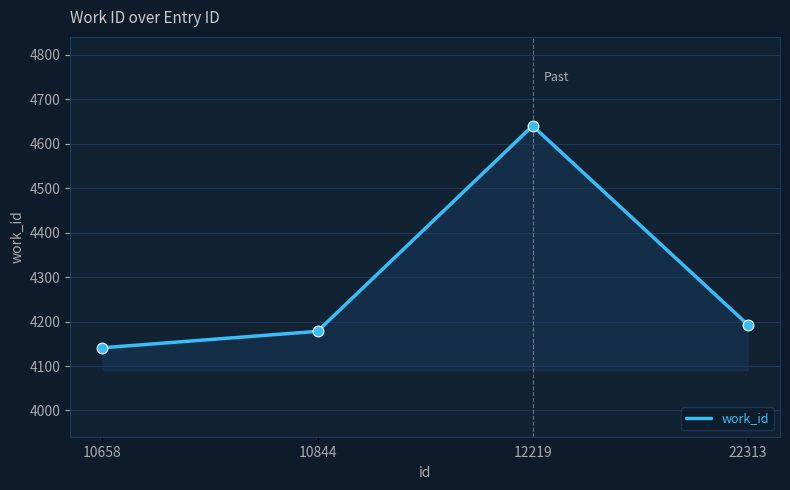

Which has a higher value, 10844 or 10658?

10844